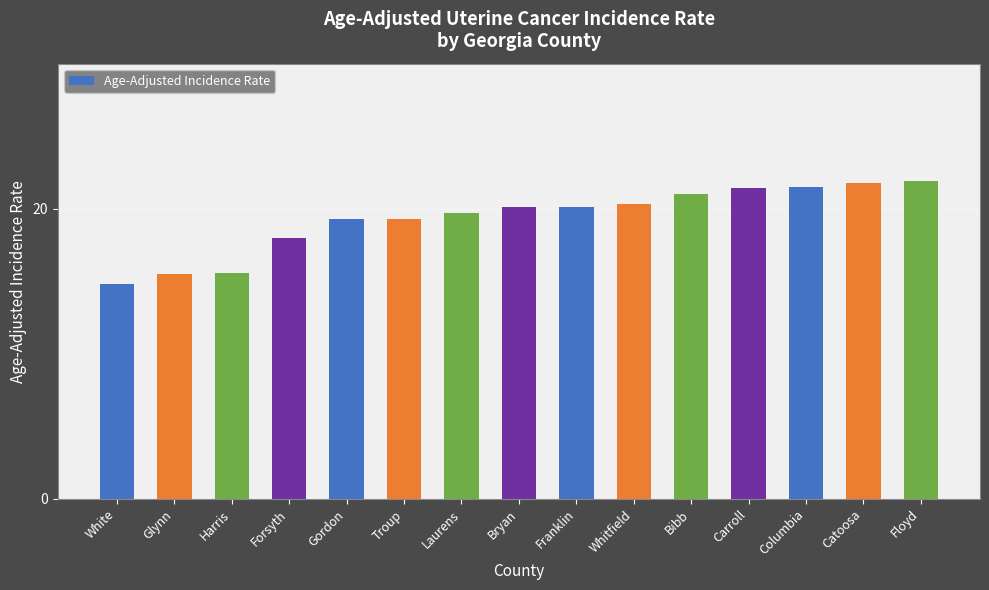

What is the ratio of the value at Gordon to the value at Bibb?

0.9